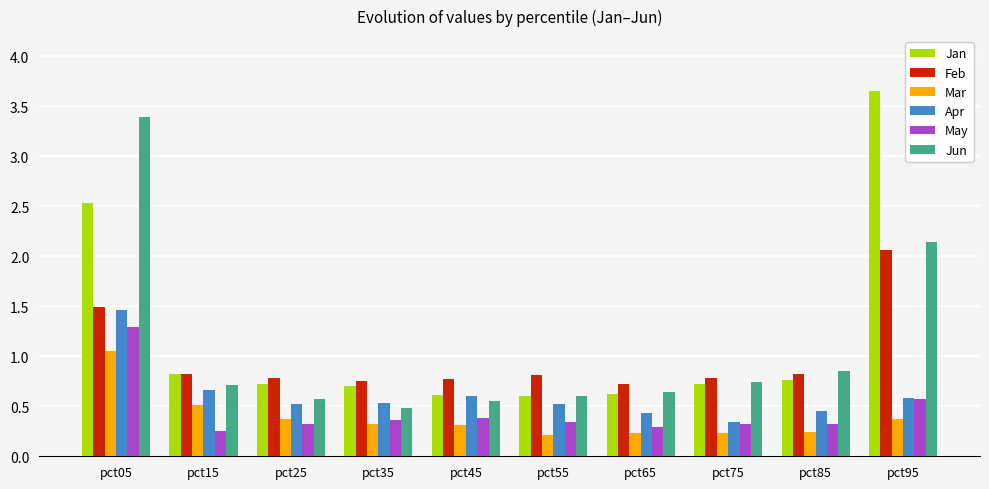

Which series has the largest total across all categories?

Jan